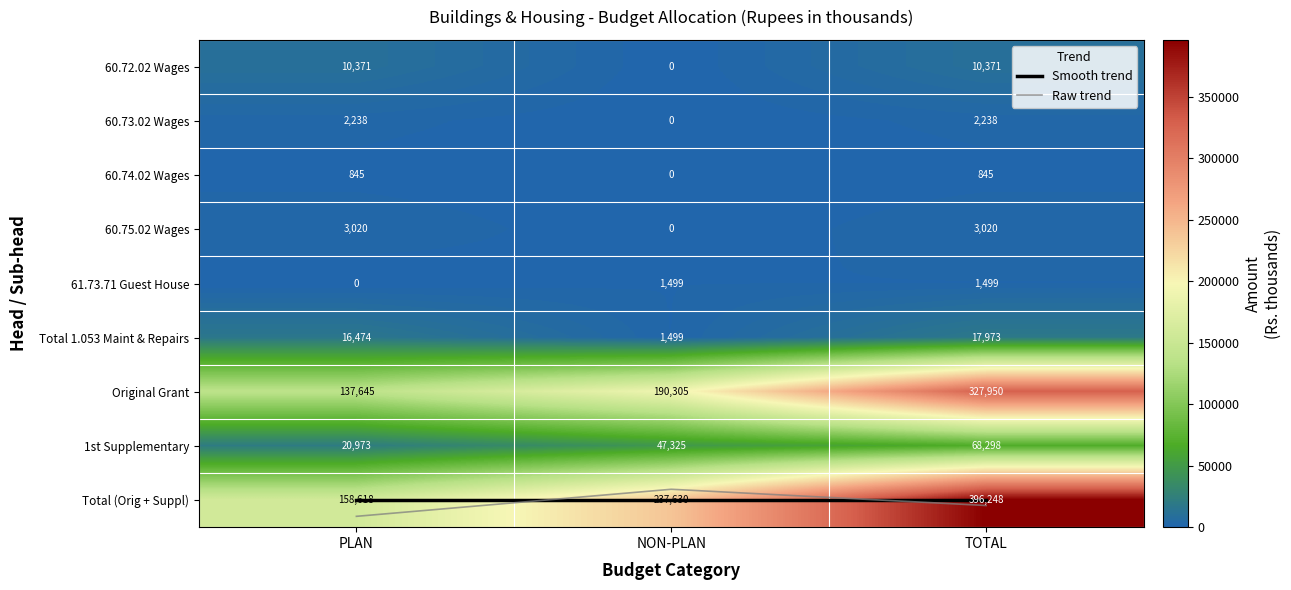

At which category does the chart reach its minimum across all series?

NON-PLAN